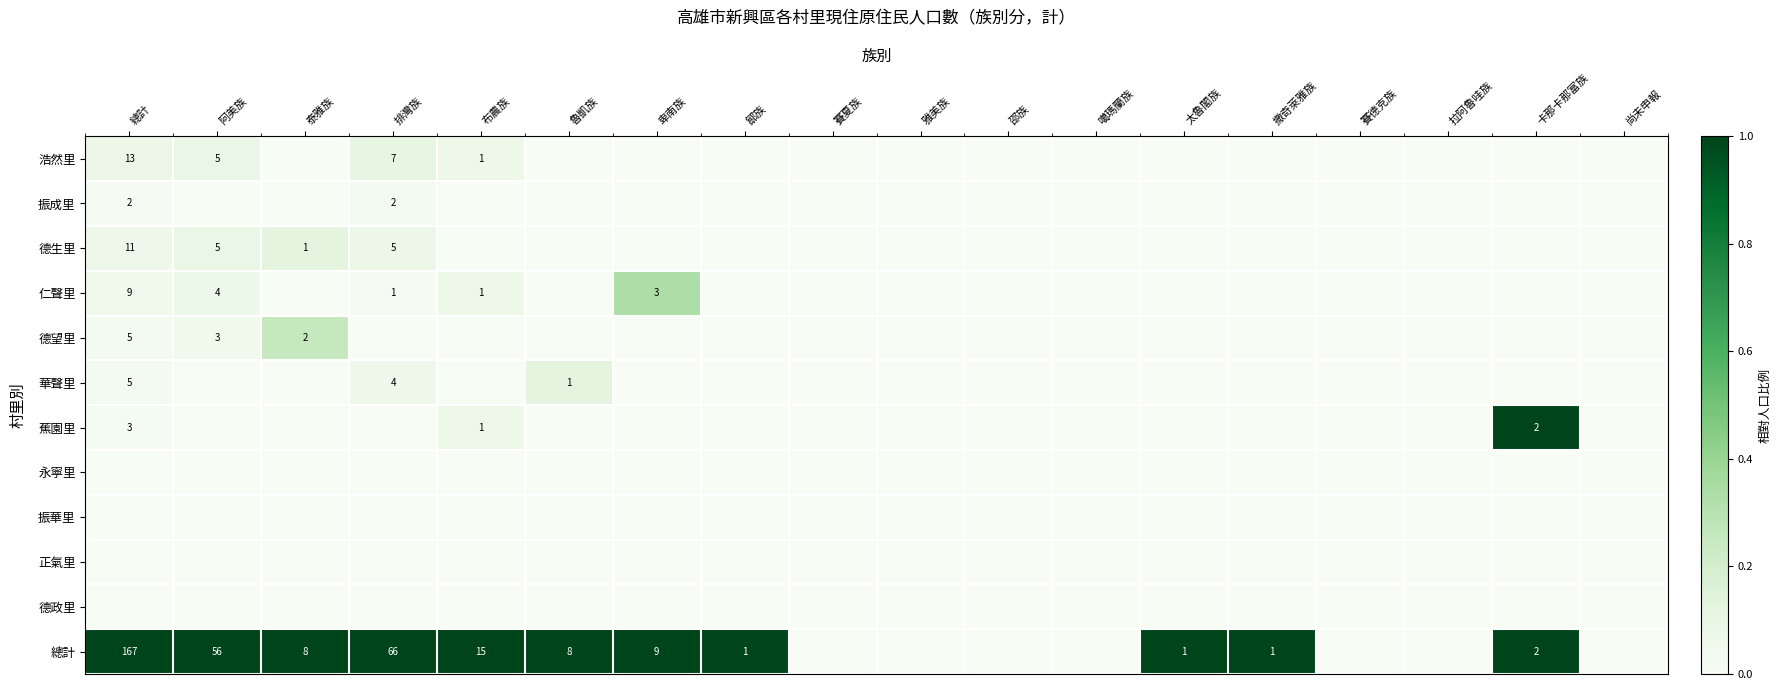

The 浩然里 series shows 13 at 總計. True or false?

True